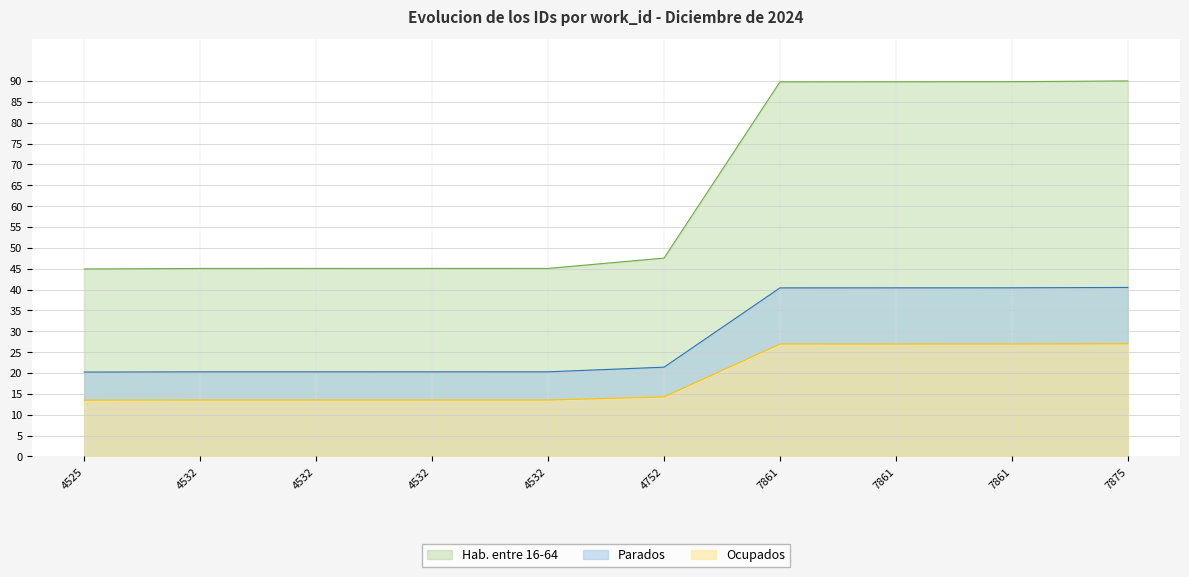

How many distinct data groups are displayed?

3